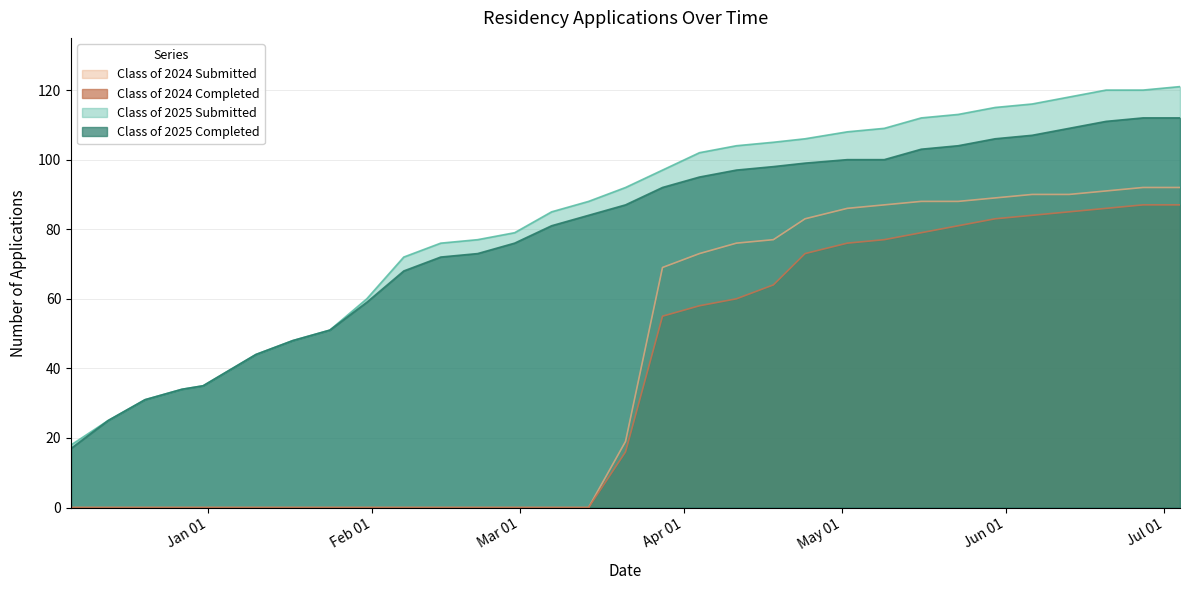

Rank the series at 05/16/2025 from lowest to highest value.

Class of 2024 Completed, Class of 2024 Submitted, Class of 2025 Completed, Class of 2025 Submitted